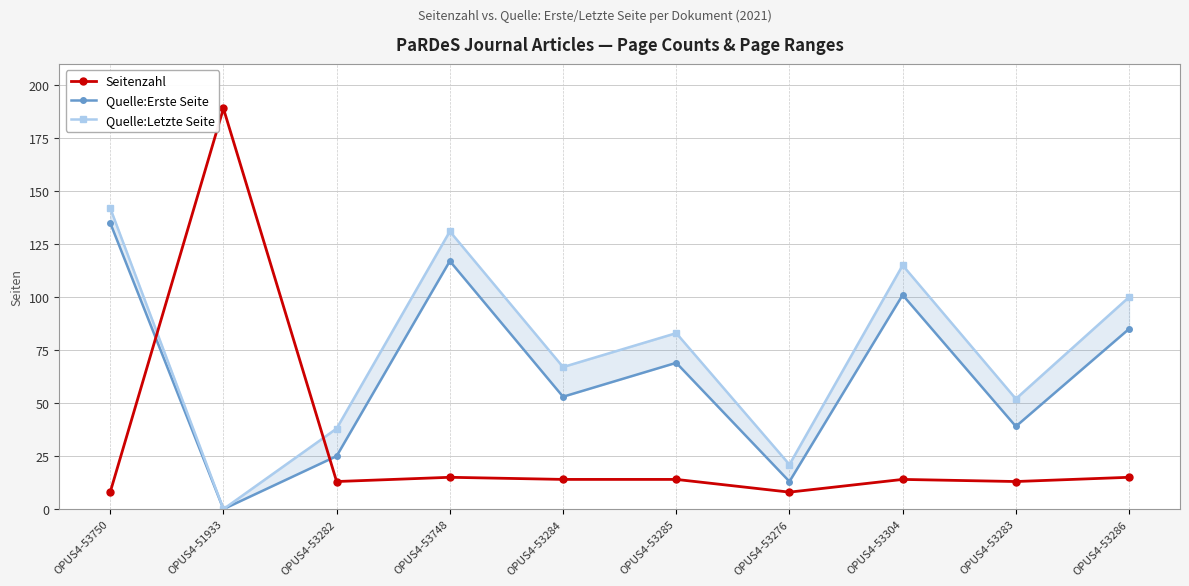

What is the maximum value for Quelle:Erste Seite?

135